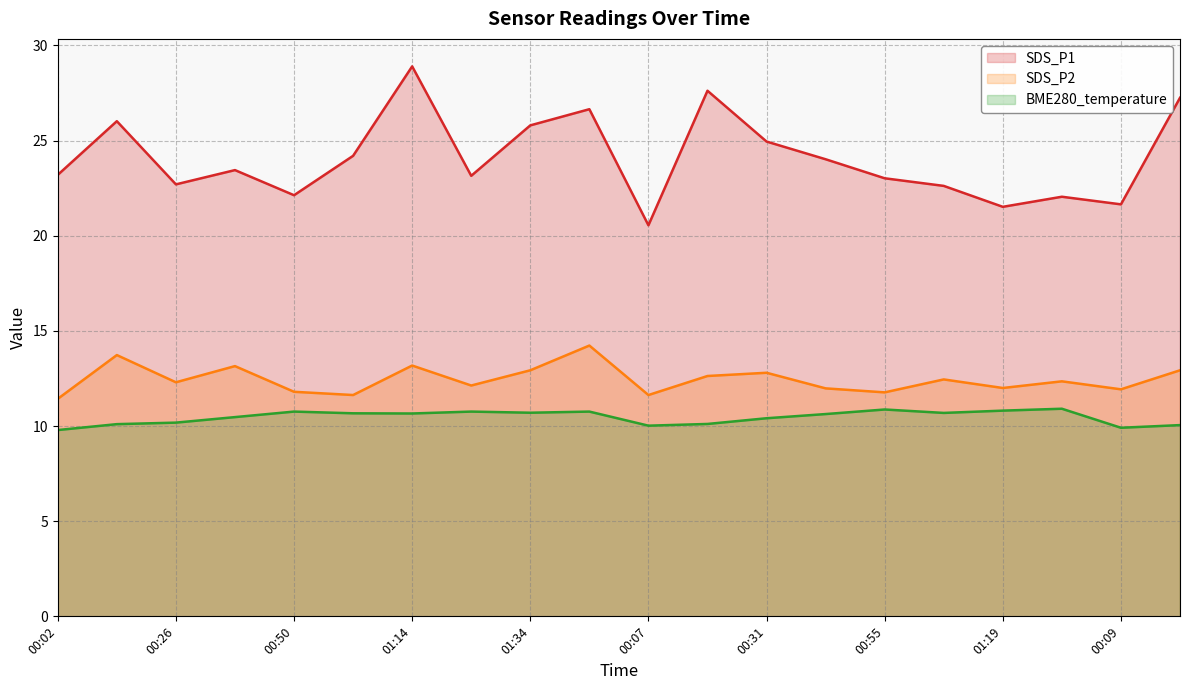

What is the minimum value for SDS_P2?

11.4